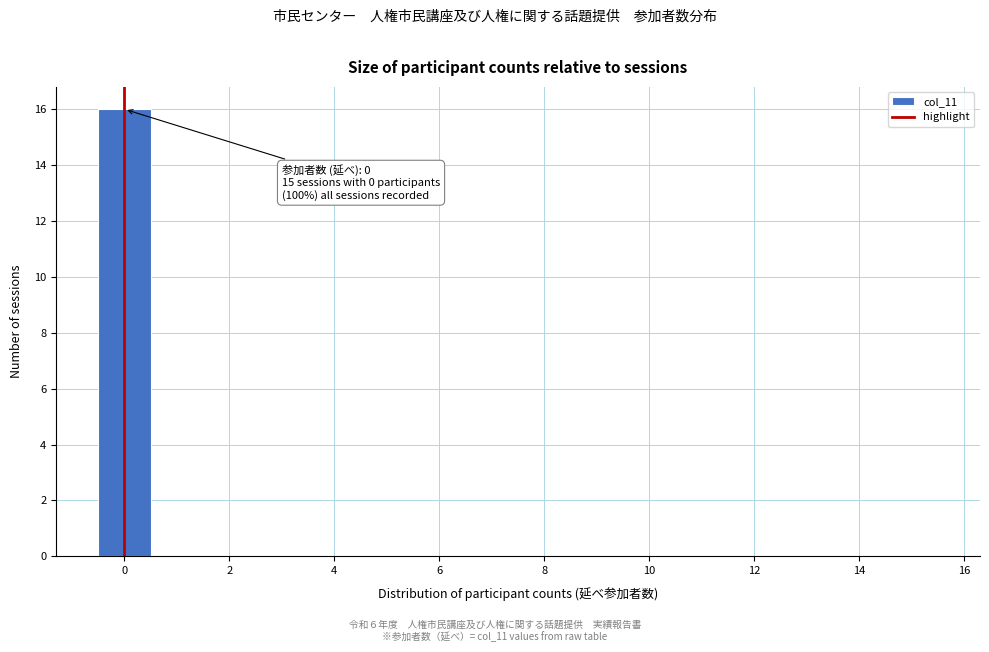

Which range on the x-axis has the tallest bar?

-0.5 to 0.5